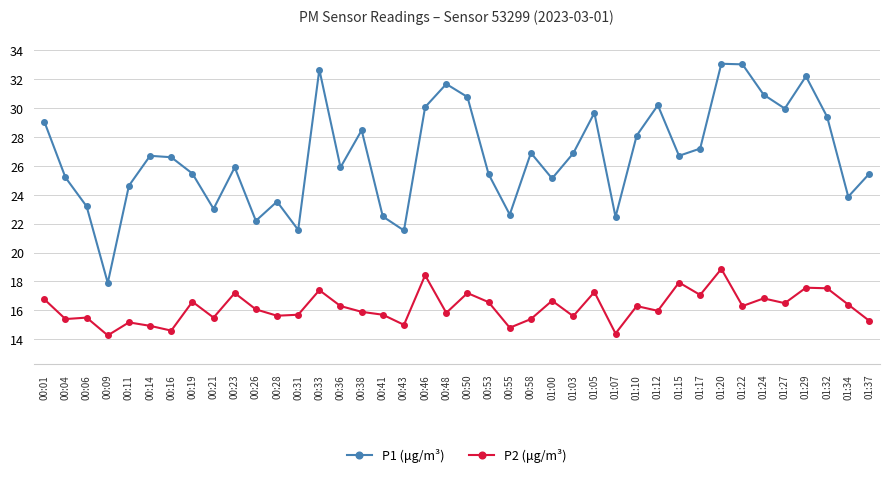

What is the minimum value for P2 (μg/m³)?

14.3